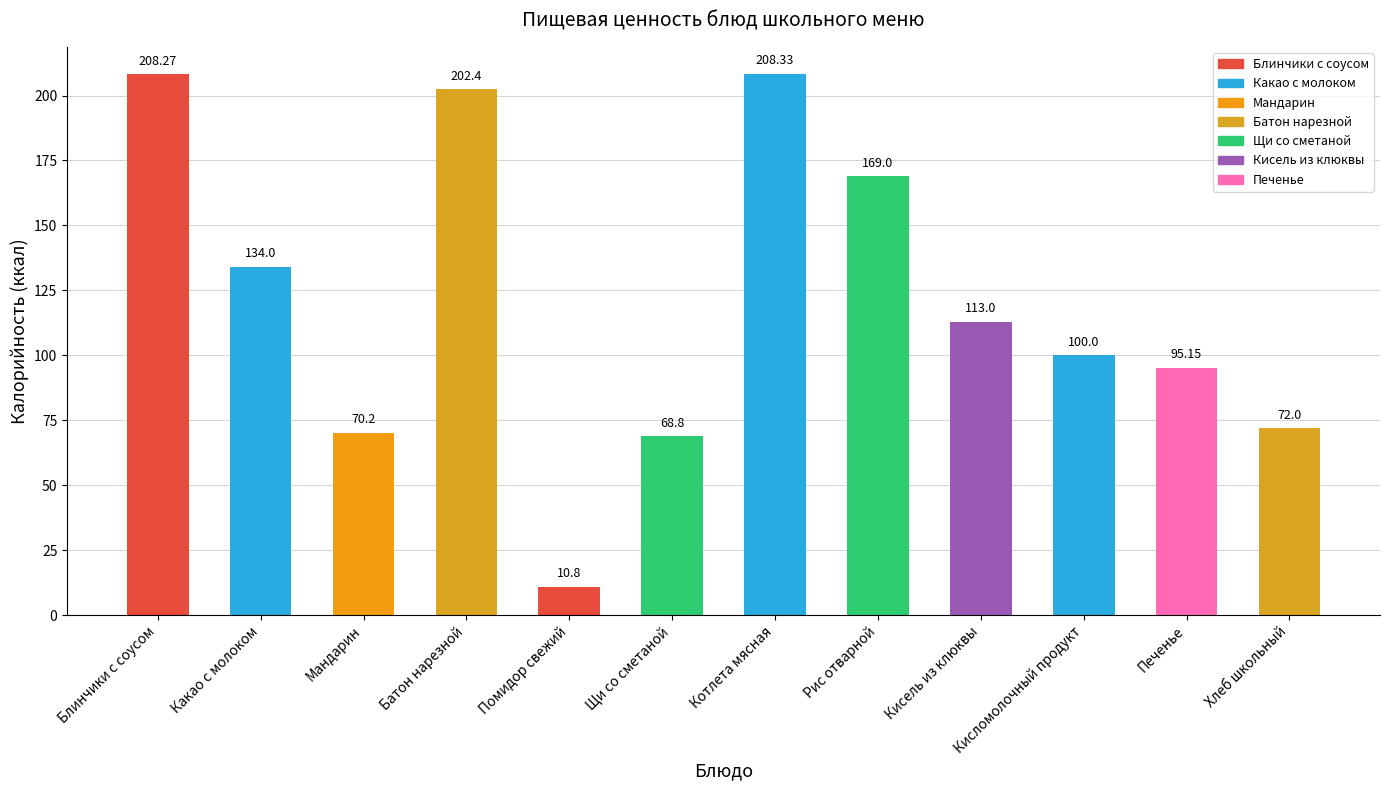

At which category does the chart reach its peak across all series?

Котлета мясная